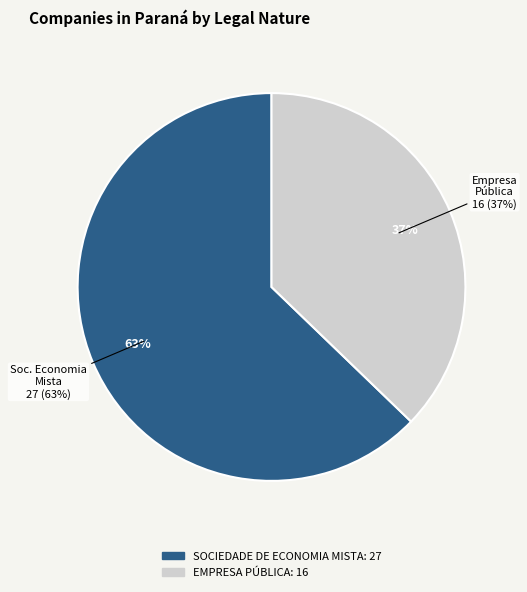

How many segments does this pie chart have?

2